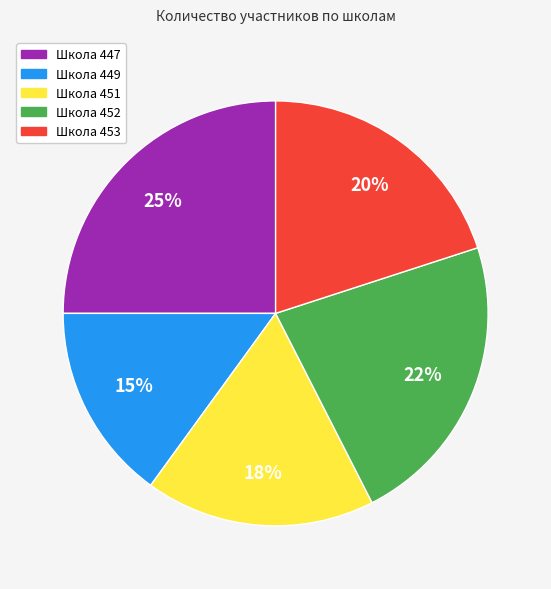

To the nearest percent, what is the difference between the largest and smallest slice percentages?

10%